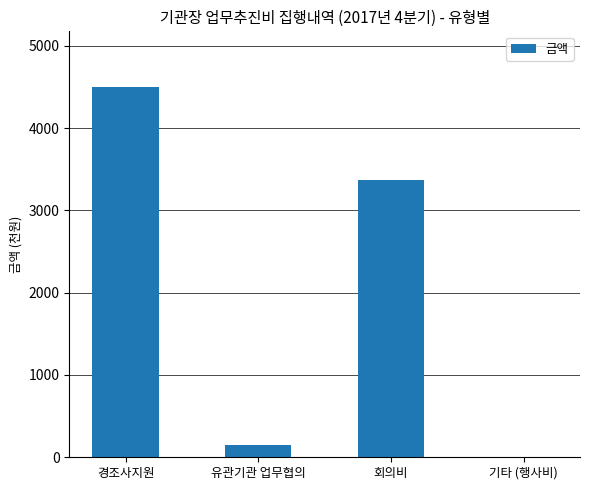

Reading left to right, what are all the values shown in this chart?

경조사지원=4500	유관기관 업무협의=144	회의비=3367	기타 (행사비)=0